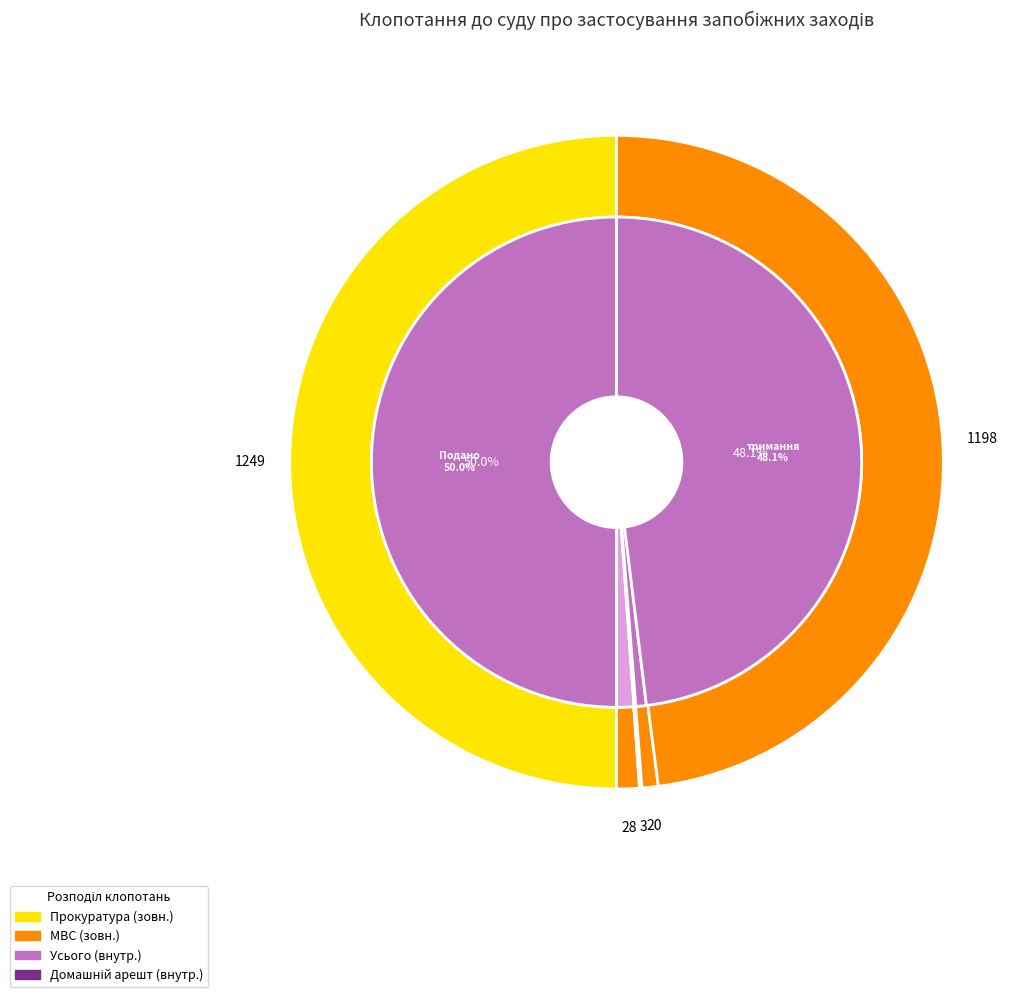

True or false: про тримання під вартою accounts for 58% of the total.

False